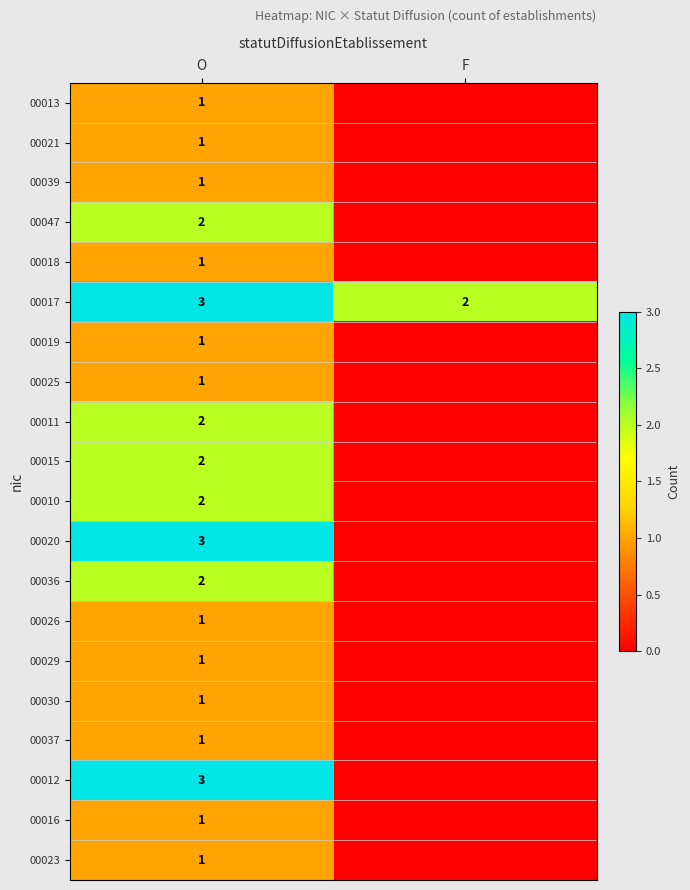

Which has a higher value, F or O?

O